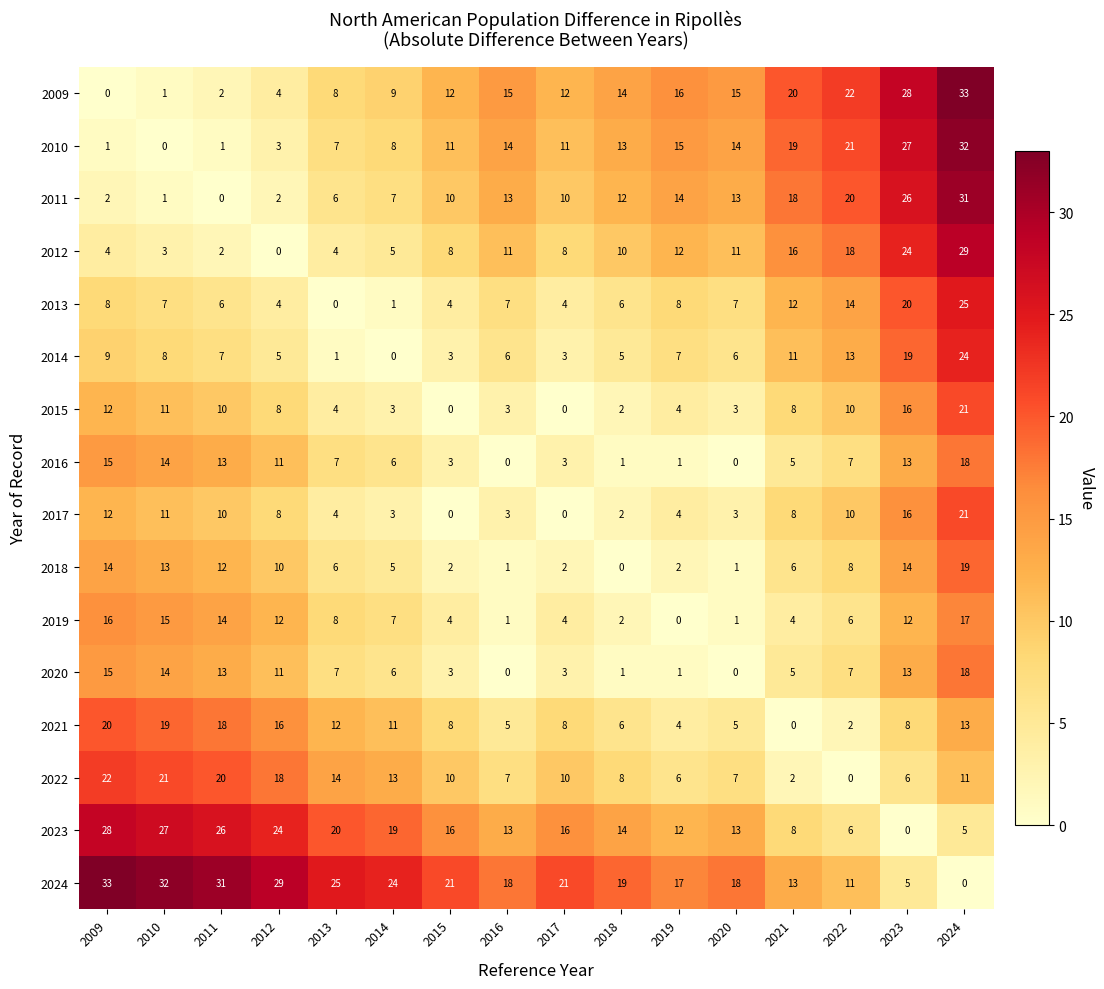

What is the greatest value displayed?

33